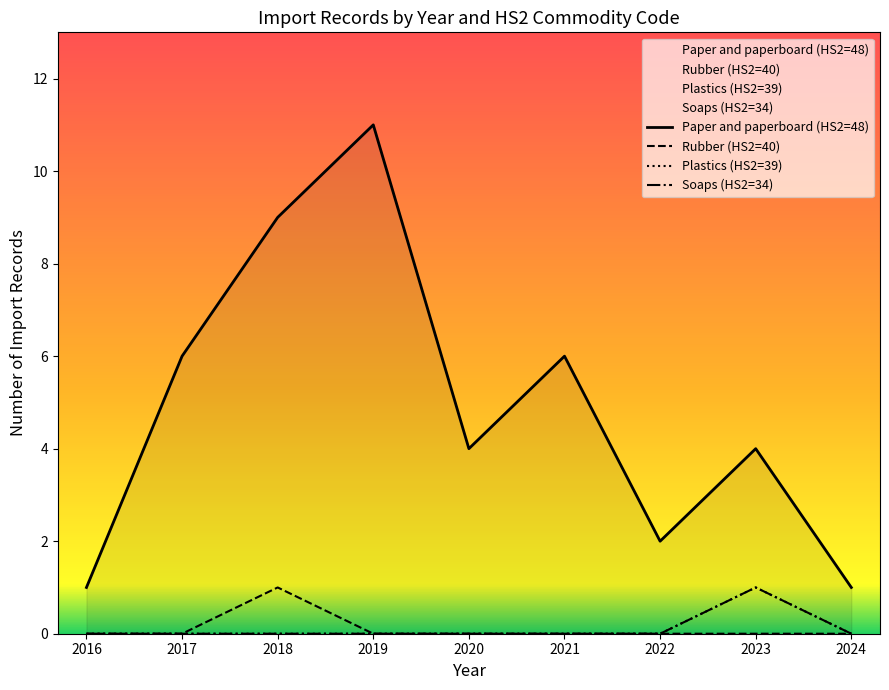

True or false: Paper and paperboard (HS2=48) and Soaps (HS2=34) cross at least once.

False